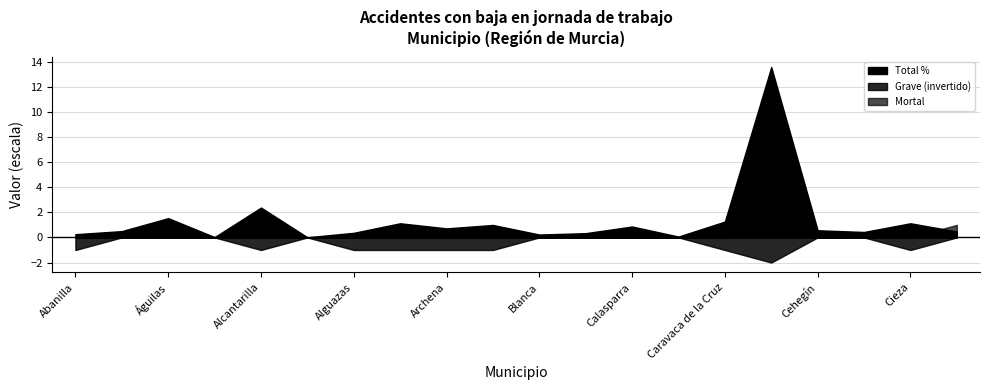

True or false: Grave has more than 0 points higher than both neighbors.

True